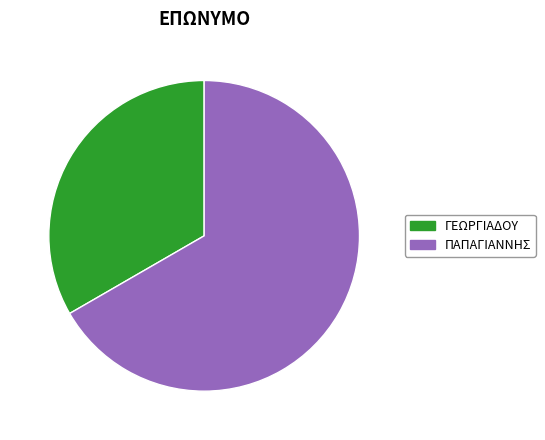

What is the largest slice in the pie chart?

ΠΑΠΑΓΙΑΝΝΗΣ